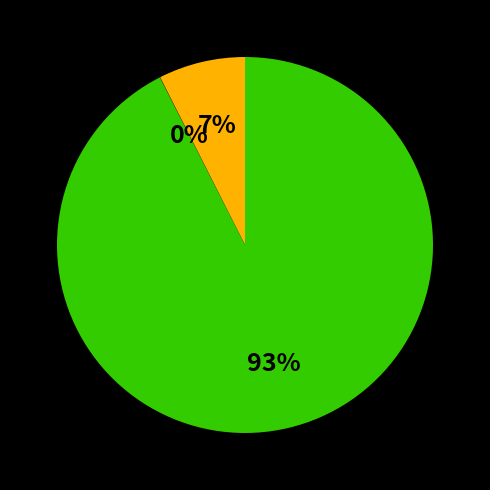

To the nearest percent, what is the average slice percentage?

33%